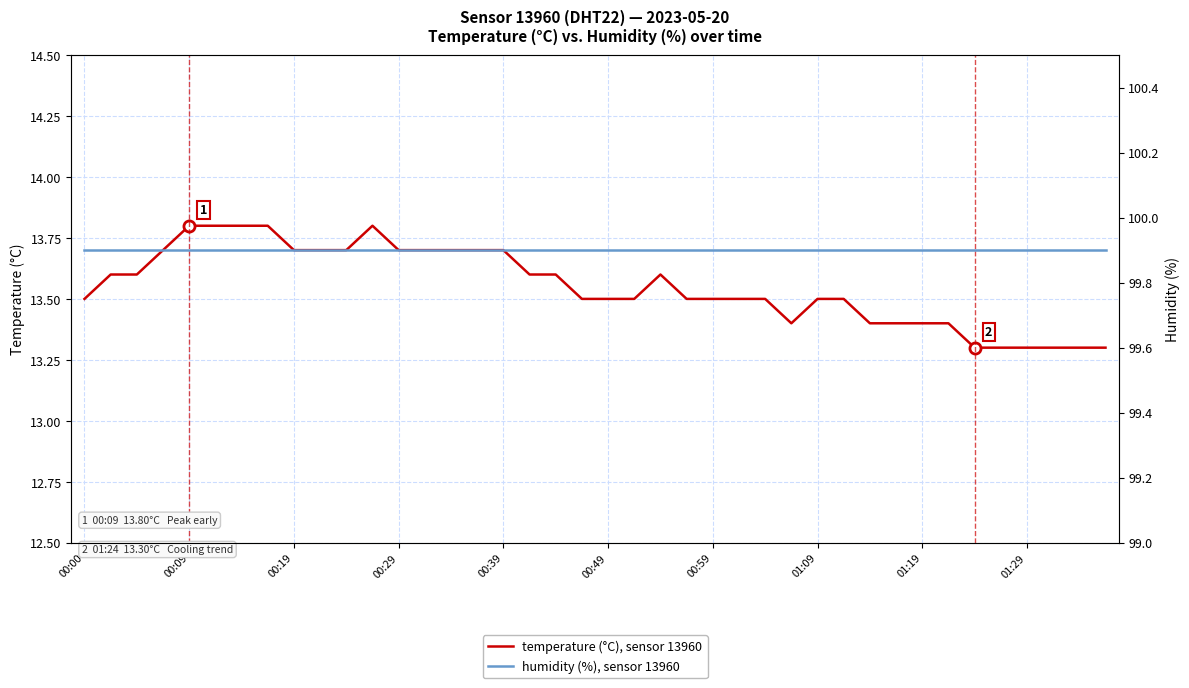

True or false: temperature (°C), sensor 13960 and humidity (%), sensor 13960 intersect in this chart.

False